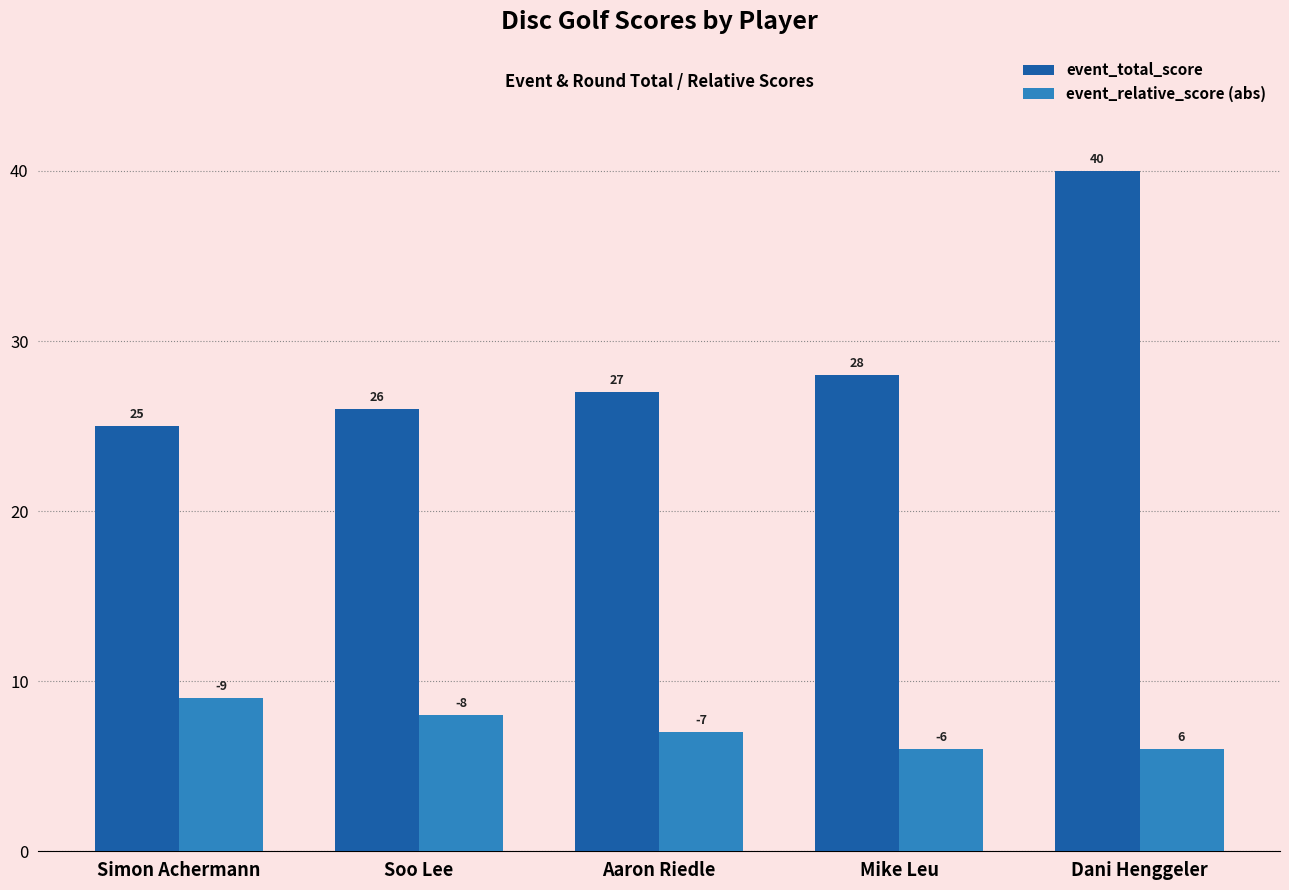

The event_relative_score (abs) series shows 7 at Aaron Riedle. True or false?

True